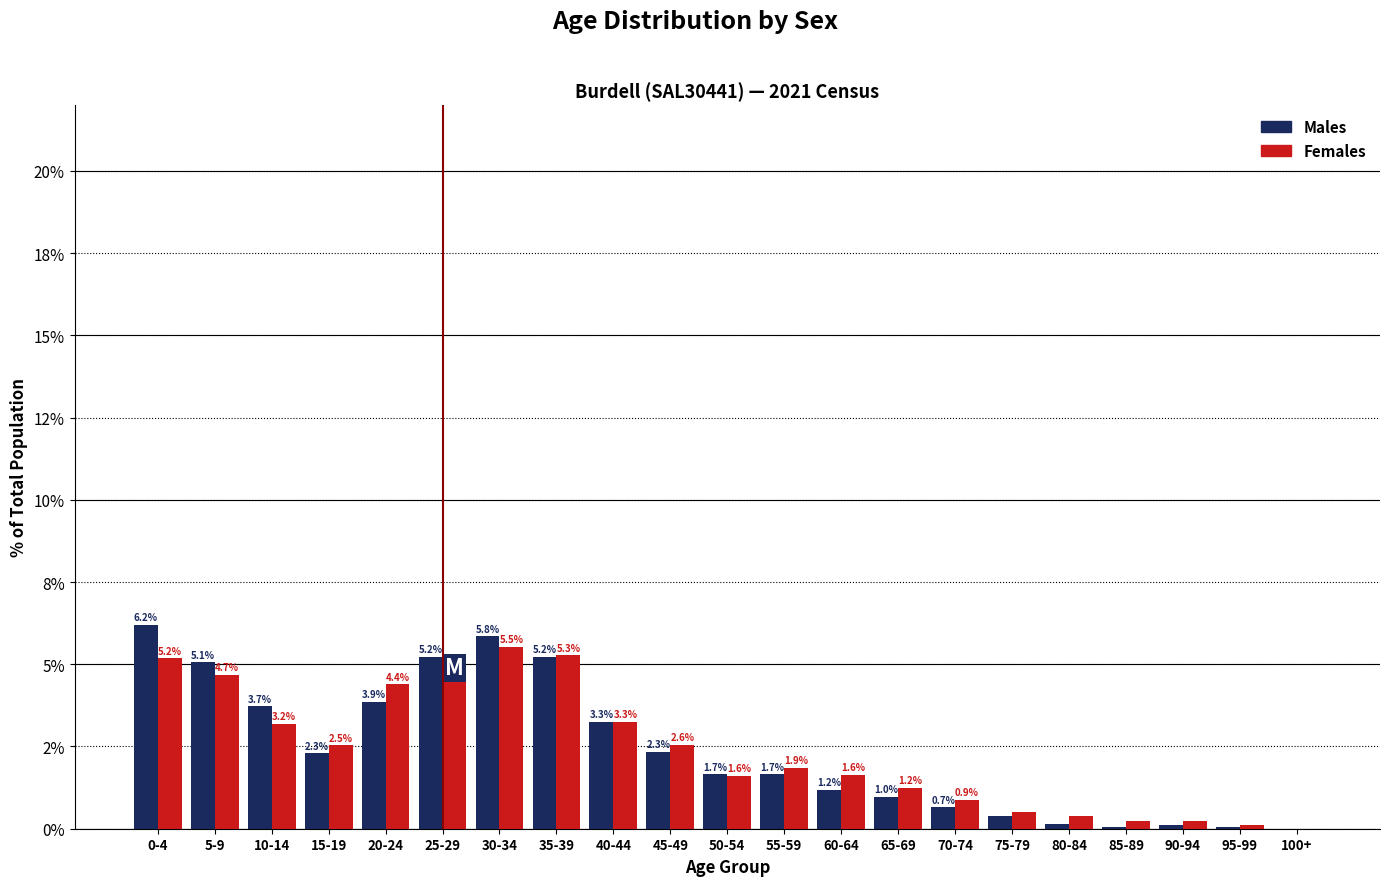

What are all the series names shown in the legend?

Males, Females